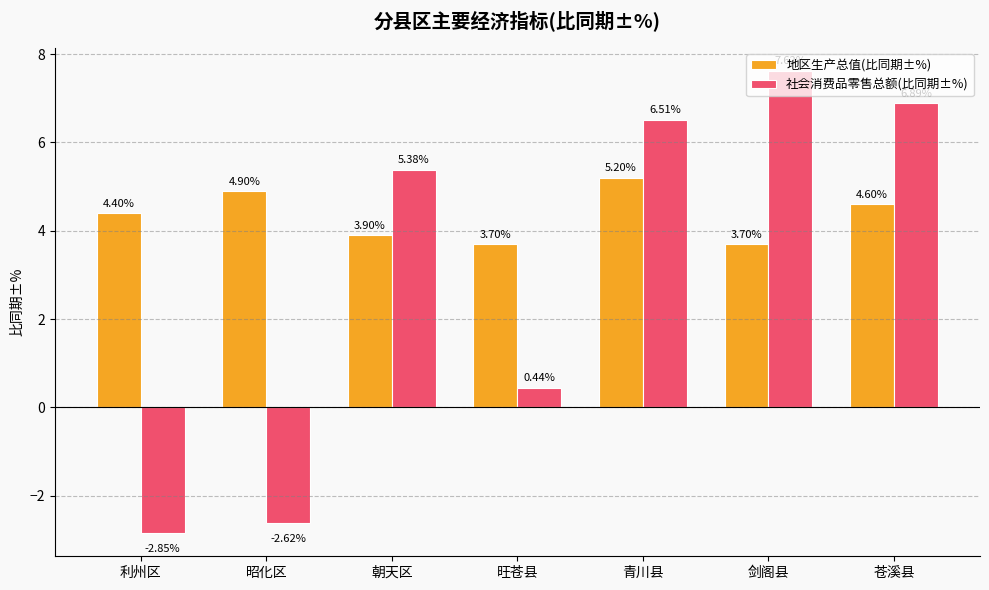

What is the difference between the highest and lowest values at 昭化区?

7.5